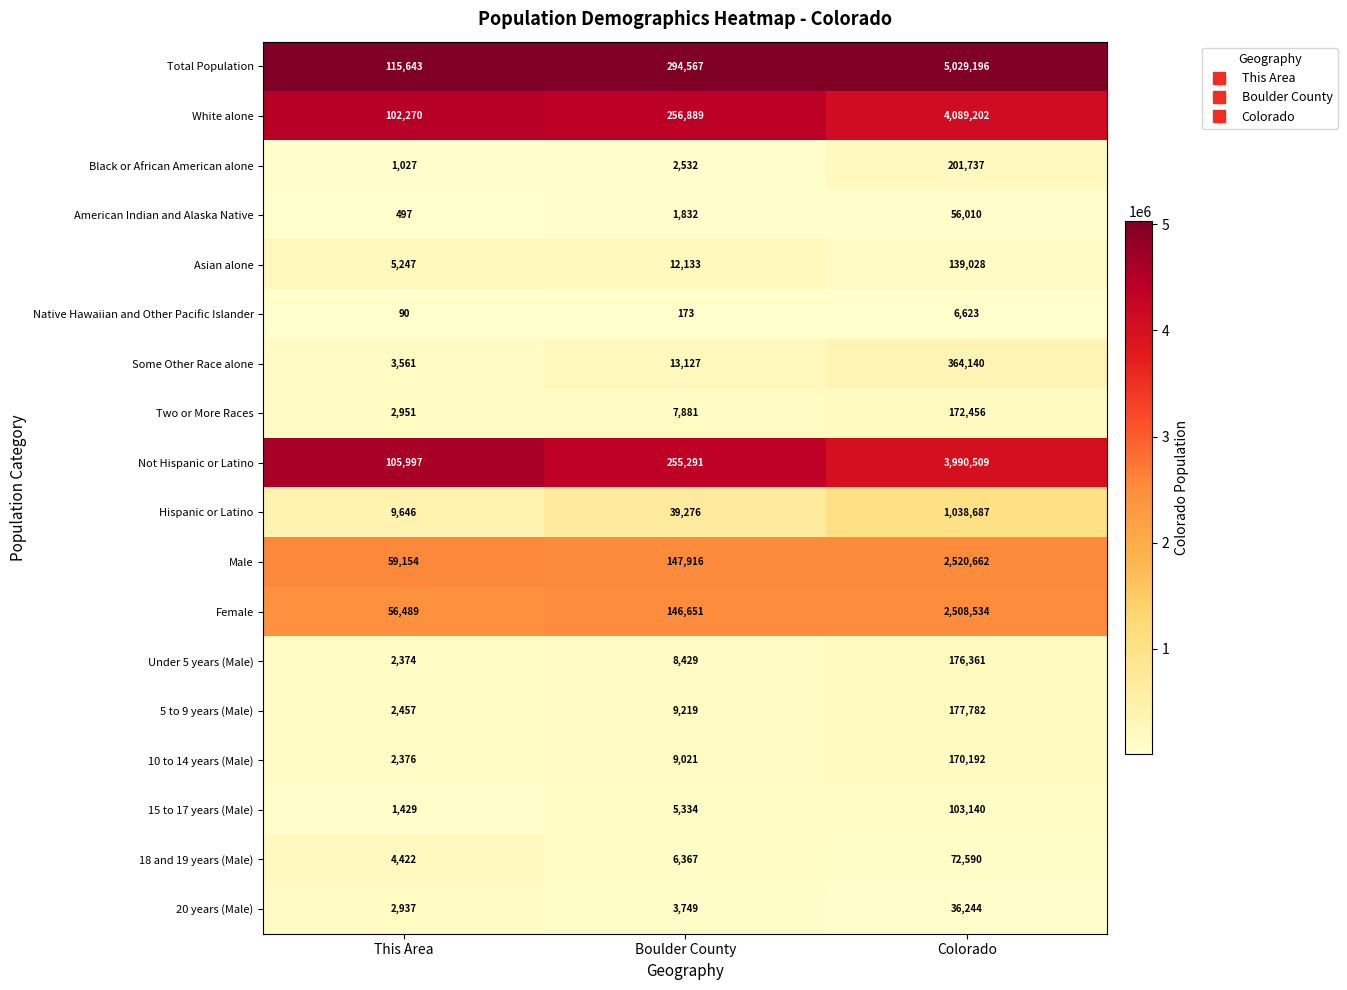

How many series are shown in this chart?

18